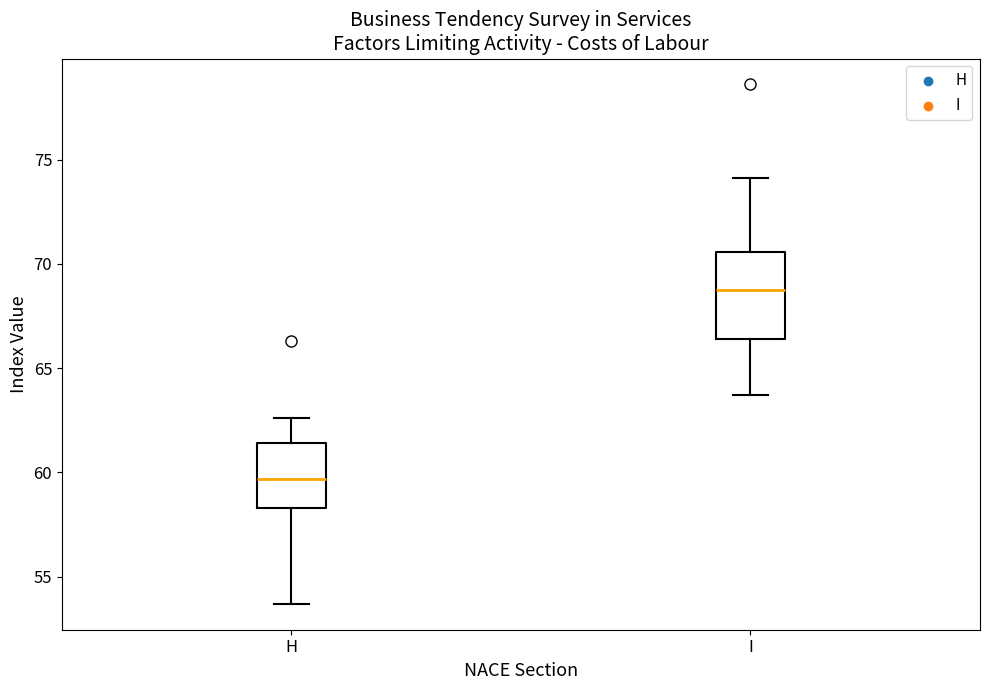

Reading left to right, read every box against the y-axis: the position of its median line, the range the box covers, and the ends of its whiskers. The values are not printed on the chart, so give them approximately, as read against the axis.

H: median 59.5, box 58.5 to 61.5, whiskers 53.5 to 62.5
I: median 69.0, box 66.5 to 70.5, whiskers 63.5 to 74.0